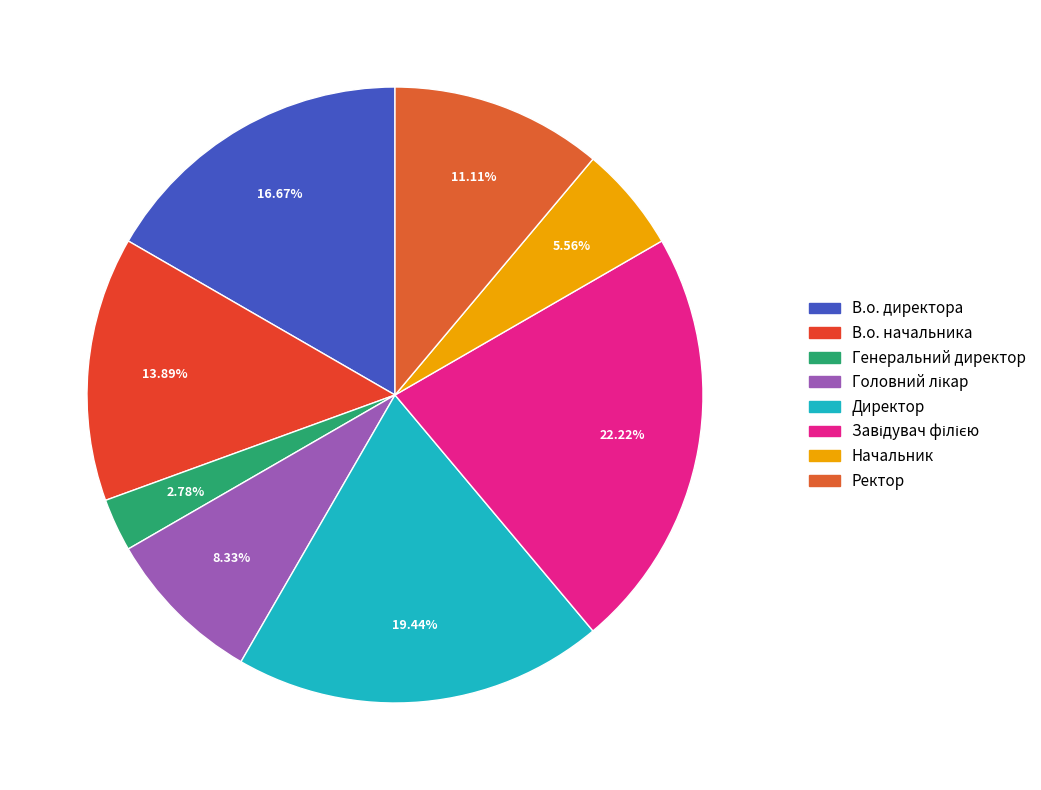

To the nearest percent, what is the combined percentage of В.о. директора and В.о. начальника?

31%